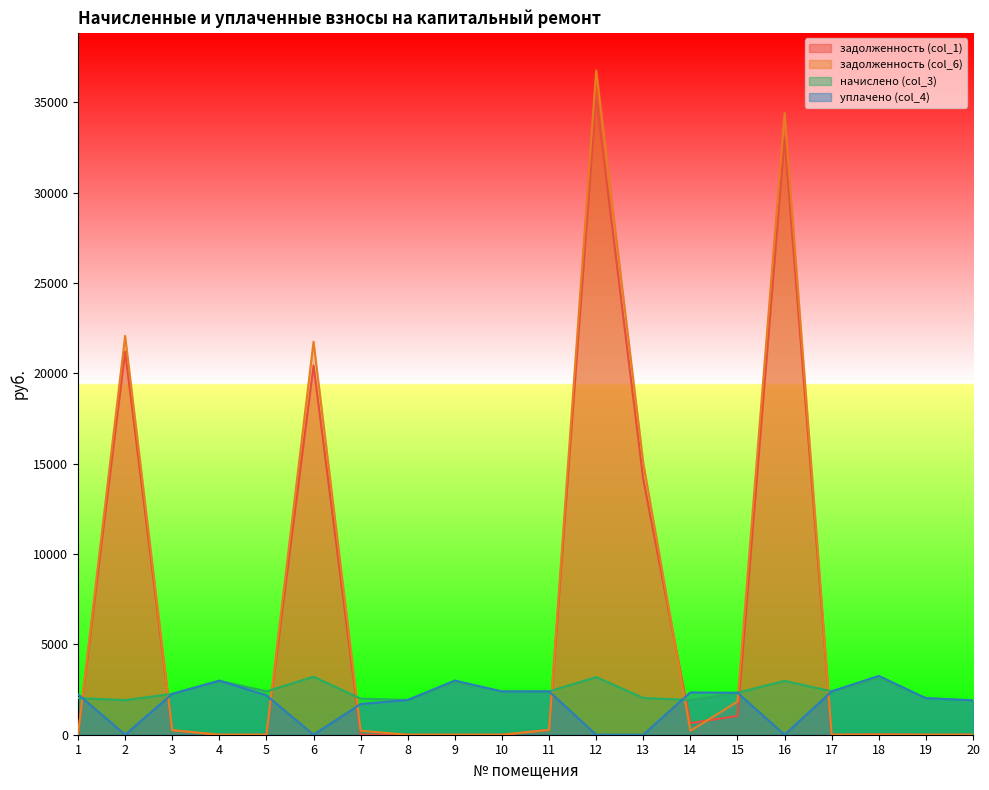

Reading left to right, extract all data points from this chart.

задолженность (col_1): 1=0.0	2=21197.7	3=251.2	4=0.0	5=0.0	6=20435.7	7=0.0	8=0.0	9=0.0	10=0.0	11=266.6	12=35311.9	13=14134.2	14=643.6	15=1041.6	16=33038.8	17=0.0	18=25.3	19=0.0	20=0.0
задолженность (col_6): 1=0.0	2=22071.1	3=251.2	4=0.0	5=0.0	6=21749.4	7=222.1	8=0.0	9=0.0	10=0.0	11=266.6	12=36766.9	13=15038.7	14=215.8	15=1832.7	16=34400.2	17=0.0	18=0.0	19=0.0	20=0.0
начислено (col_3): 1=2027.2	2=1912.8	3=2261.0	4=2990.8	5=2399.3	6=3210.2	7=1998.6	8=1922.3	9=2914.5	10=2394.5	11=2399.3	12=3186.4	13=2036.8	14=1917.5	15=2323.0	16=2981.2	17=2399.3	18=3129.1	19=2022.5	20=1903.2
уплачено (col_4): 1=2237.7	2=0.0	3=2261.0	4=2990.8	5=2180.0	6=0.0	7=1696.2	8=1922.3	9=3000.0	10=2394.5	11=2399.3	12=0.0	13=0.0	14=2342.9	15=2323.0	16=0.0	17=2399.3	18=3256.0	19=2022.5	20=1903.5